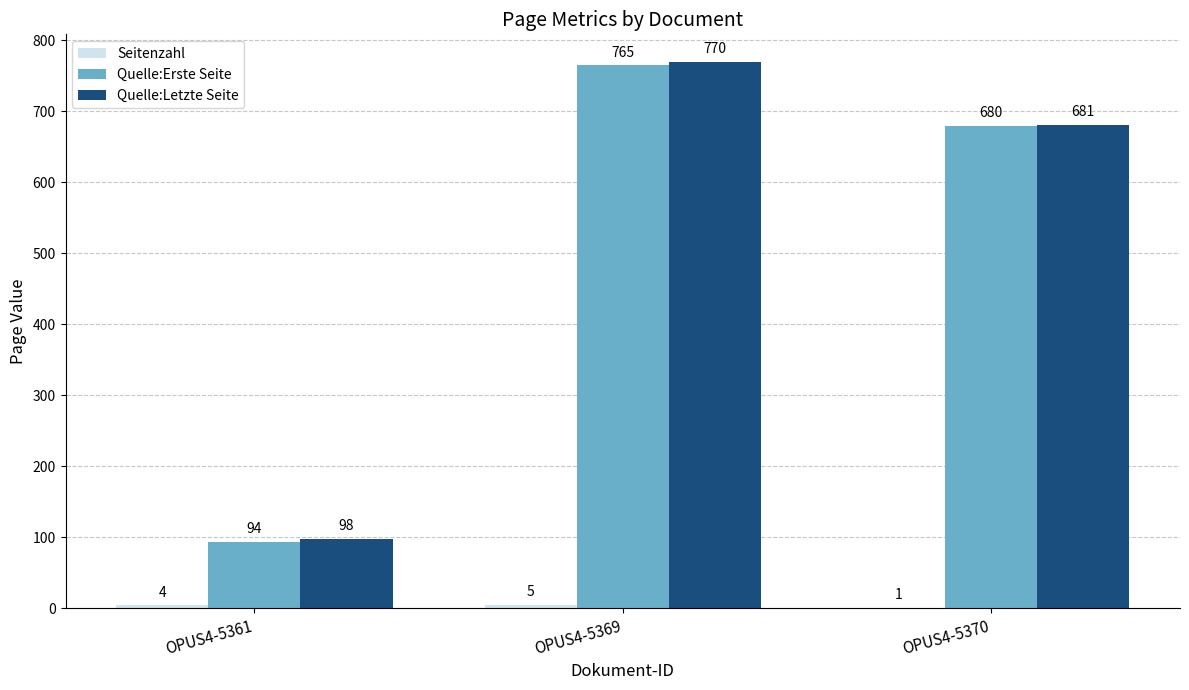

The Quelle:Erste Seite series shows 1164 at OPUS4-5369. True or false?

False